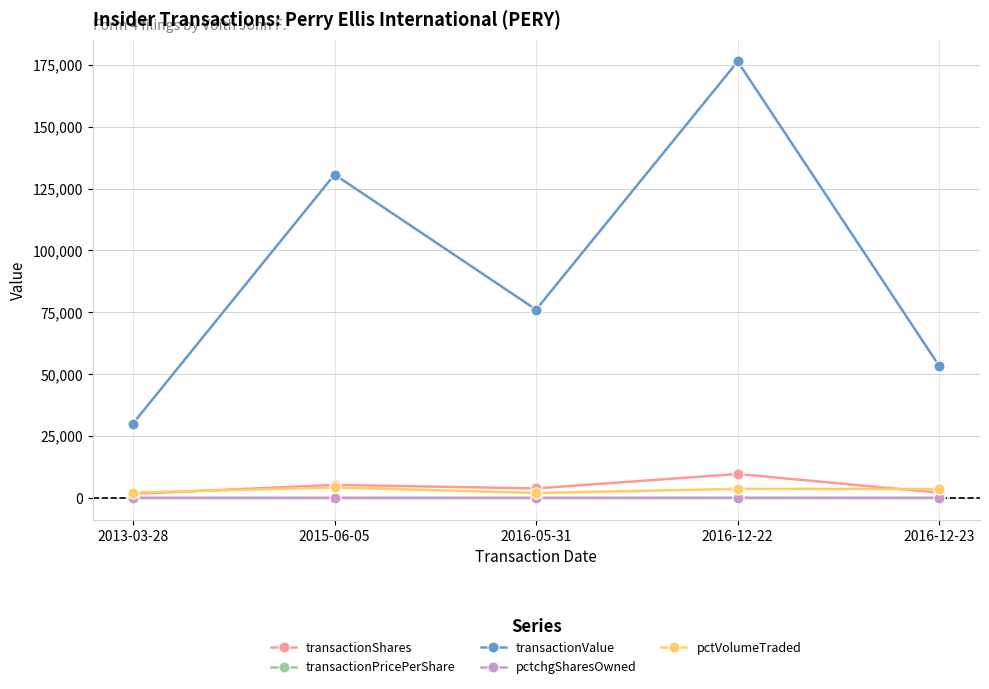

What is the label of the 3rd point from the right?

2016-05-31